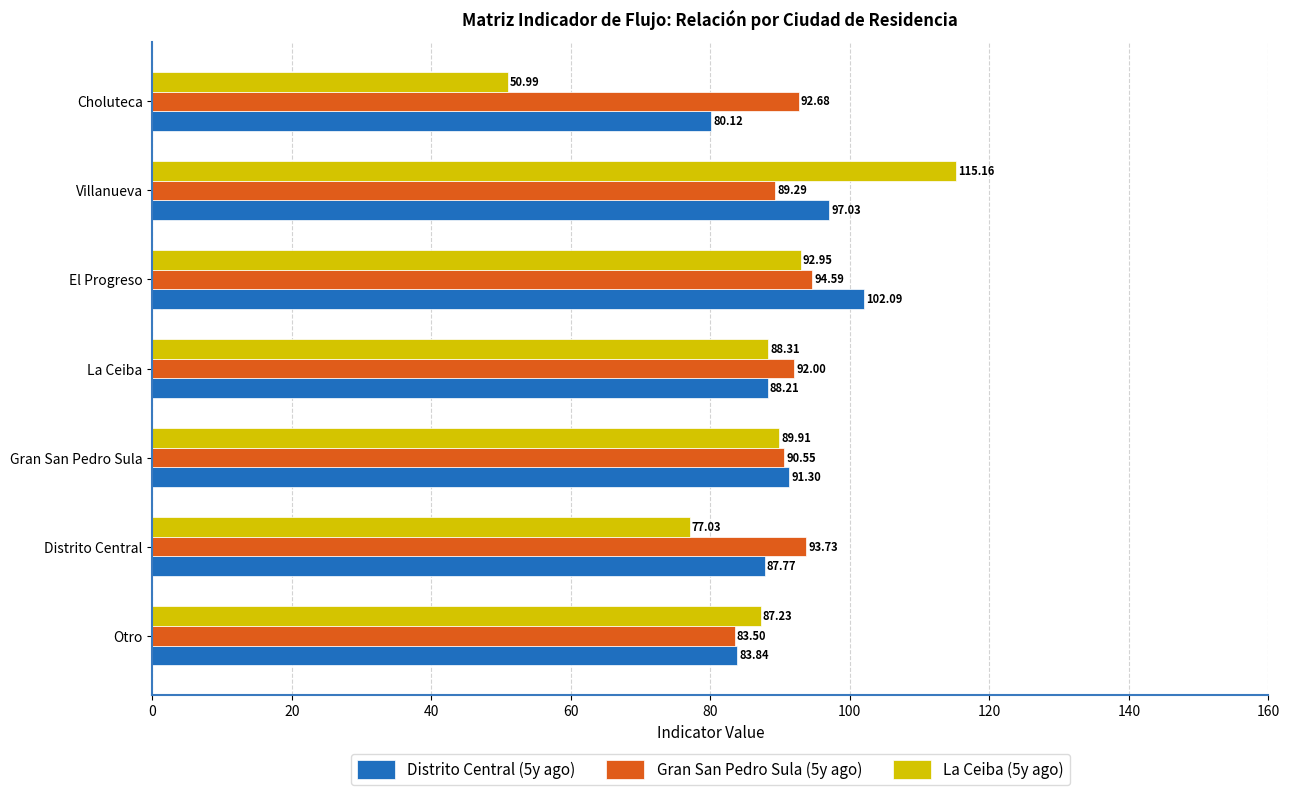

What is the difference between the second highest and second lowest values in the Gran San Pedro Sula (5y ago) series?

4.4